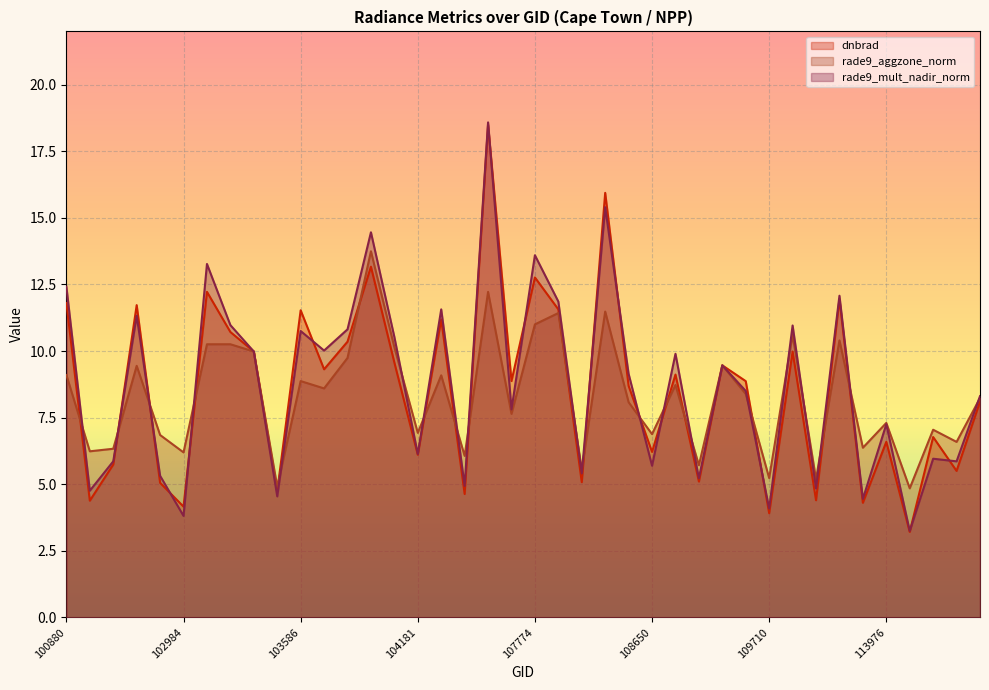

Reading left to right, transcribe all the data shown in this chart.

dnbrad: 11.8	4.4	5.7	11.7	5.1	4.2	12.2	10.7	10.0	4.7	11.5	9.3	10.4	13.2	9.6	6.1	11.2	4.6	18.5	8.9	12.8	11.6	5.1	15.9	8.7	6.2	9.1	5.1	9.5	8.9	3.9	10.0	4.4	11.9	4.3	6.6	3.2	6.8	5.5	8.1
rade9_aggzone_norm: 9.1	6.2	6.3	9.4	6.8	6.2	10.3	10.3	10.0	4.9	8.9	8.6	9.7	13.7	10.1	6.9	9.1	6.1	12.2	7.6	11.0	11.4	5.5	11.5	8.1	6.9	8.7	5.7	9.5	8.4	5.2	10.6	5.2	10.4	6.4	7.3	4.8	7.0	6.6	8.2
rade9_mult_nadir_norm: 12.4	4.8	5.9	11.3	5.3	3.8	13.3	11.0	10.0	4.5	10.8	10.0	10.8	14.5	10.5	6.1	11.6	4.9	18.6	7.8	13.6	11.9	5.4	15.4	9.1	5.7	9.9	5.2	9.5	8.5	4.1	11.0	4.8	12.1	4.4	7.3	3.2	6.0	5.9	8.3